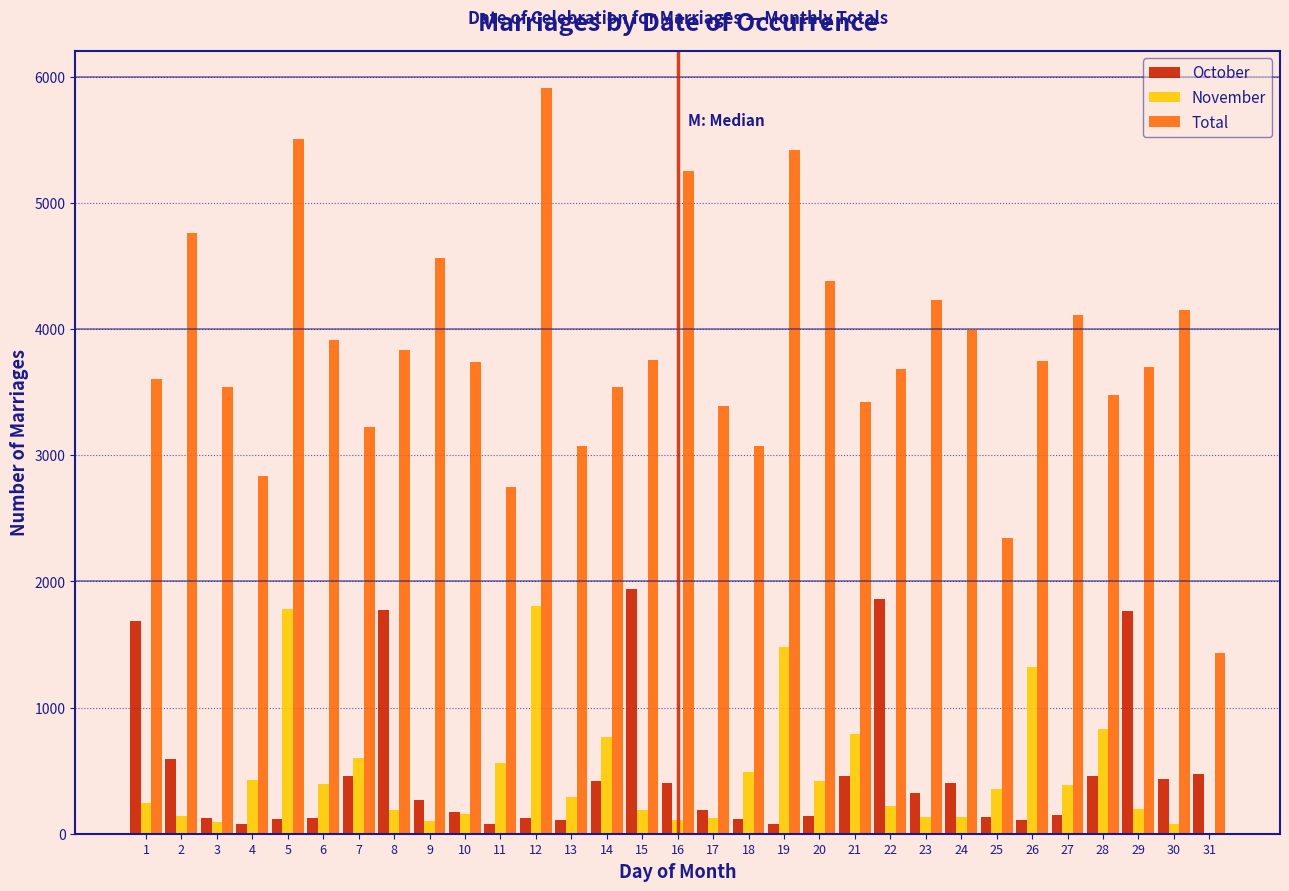

What is the sum of all November values?

14791